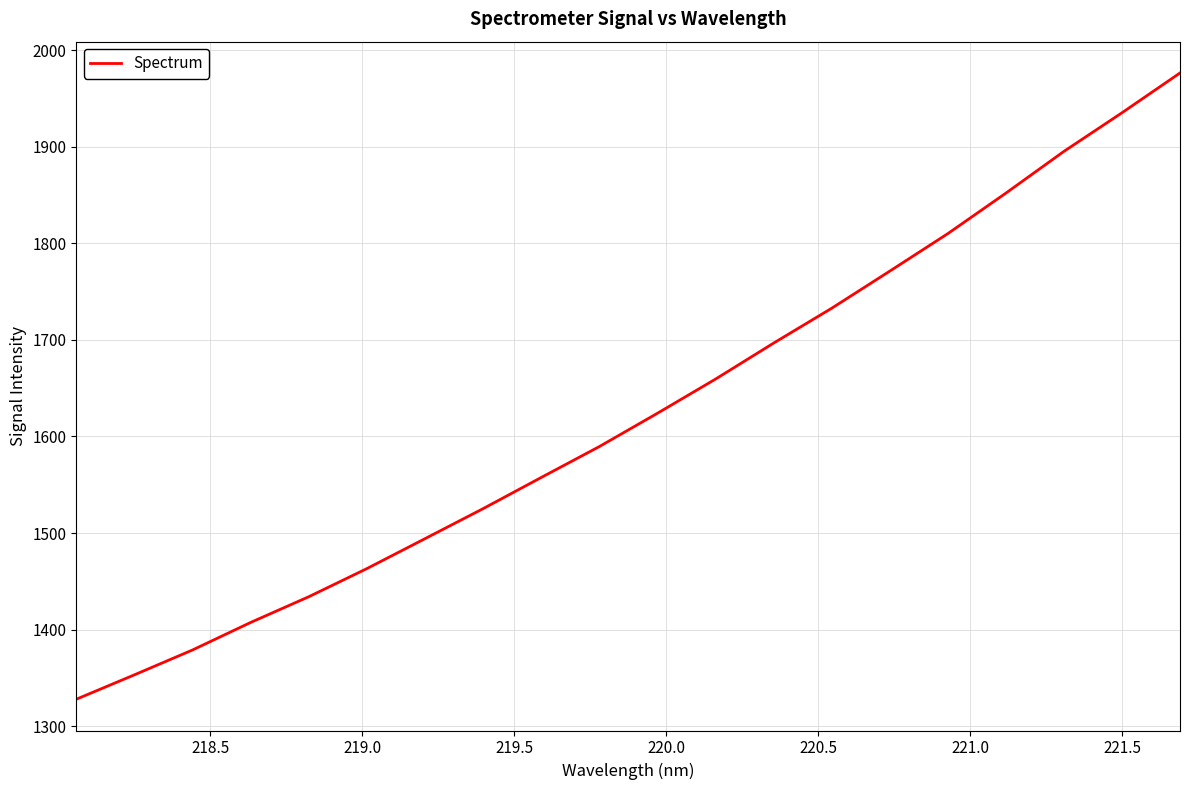

Reading left to right, list all the values displayed in this chart.

1327.8	1353.1	1378.9	1407.4	1434.0	1463.2	1494.2	1525.3	1557.6	1589.6	1624.1	1659.5	1696.8	1732.9	1771.3	1810.2	1852.2	1895.4	1935.4	1976.6